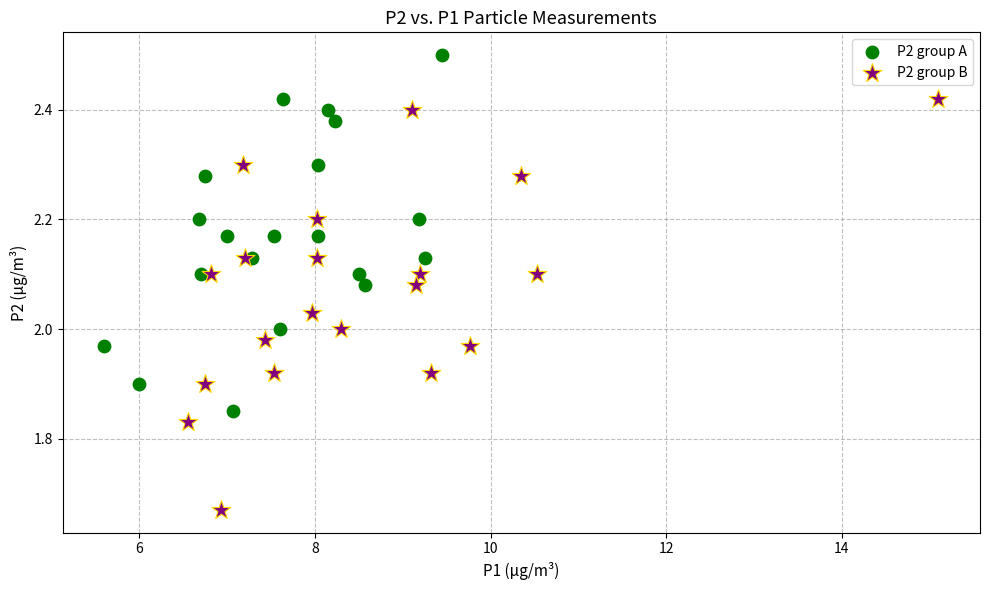

Which series reaches the maximum Y coordinate?

P2 group A